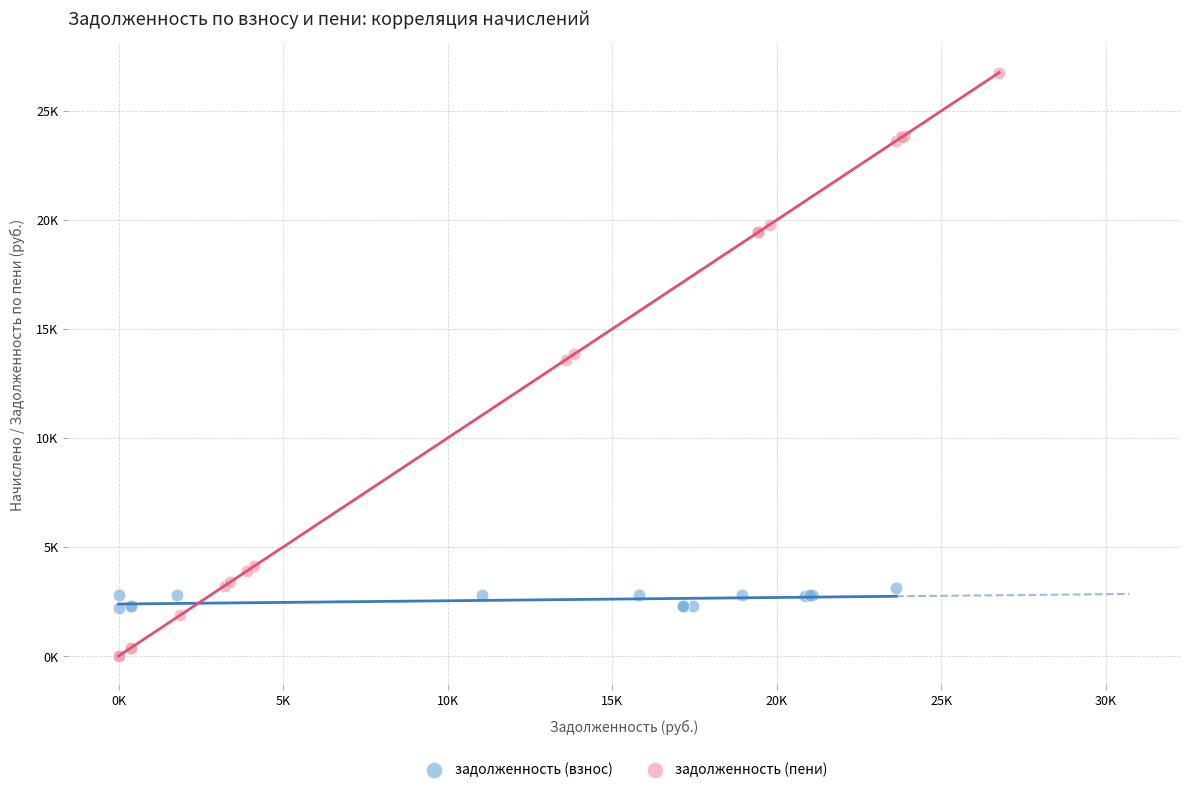

What are all the series names shown in the legend?

задолженность (взнос), задолженность (пени)